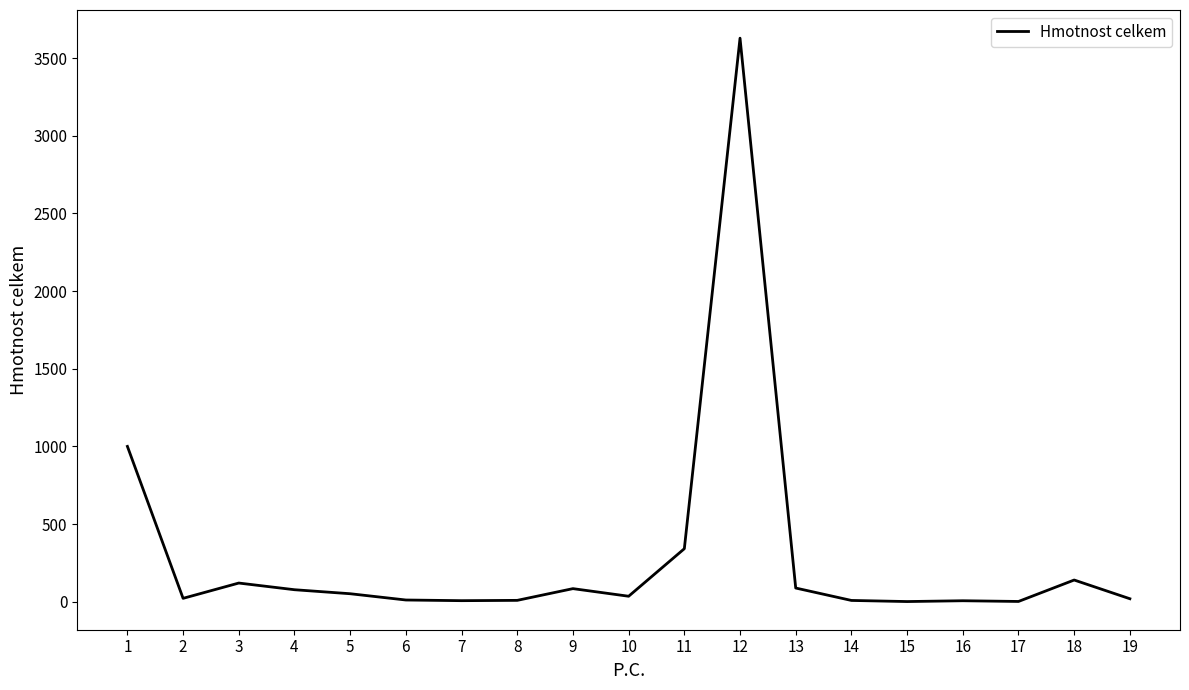

What is the greatest value displayed?

3628.8